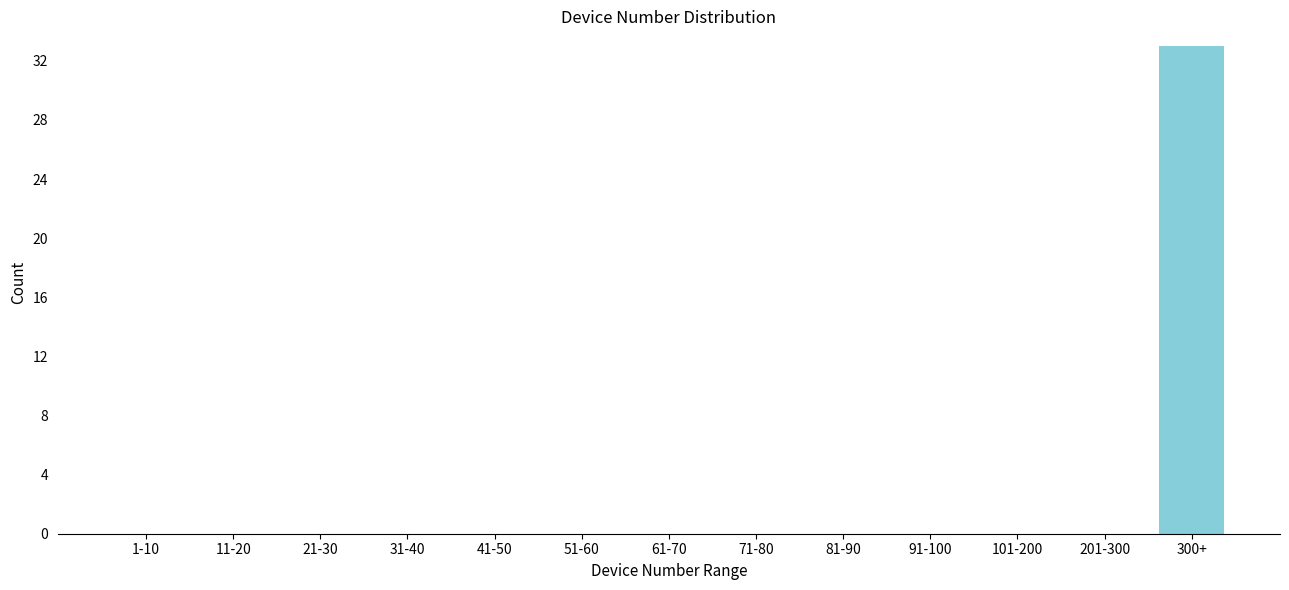

Reading right to left, list all the values displayed in this chart.

300+=33	201-300=0	101-200=0	91-100=0	81-90=0	71-80=0	61-70=0	51-60=0	41-50=0	31-40=0	21-30=0	11-20=0	1-10=0